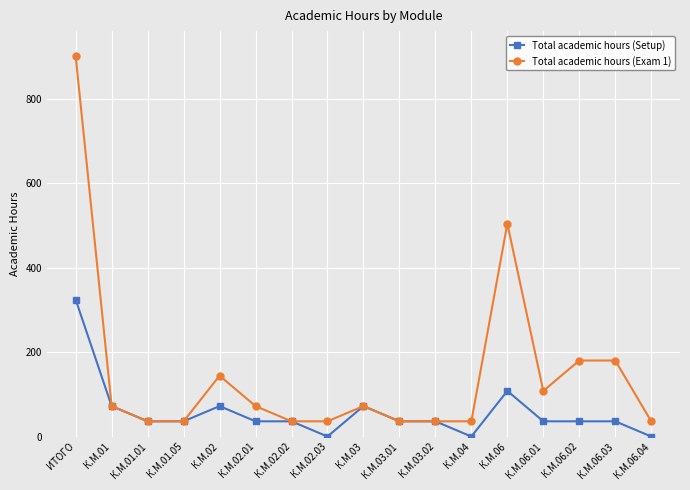

Which series has the widest spread of values?

Total academic hours (Exam 1)